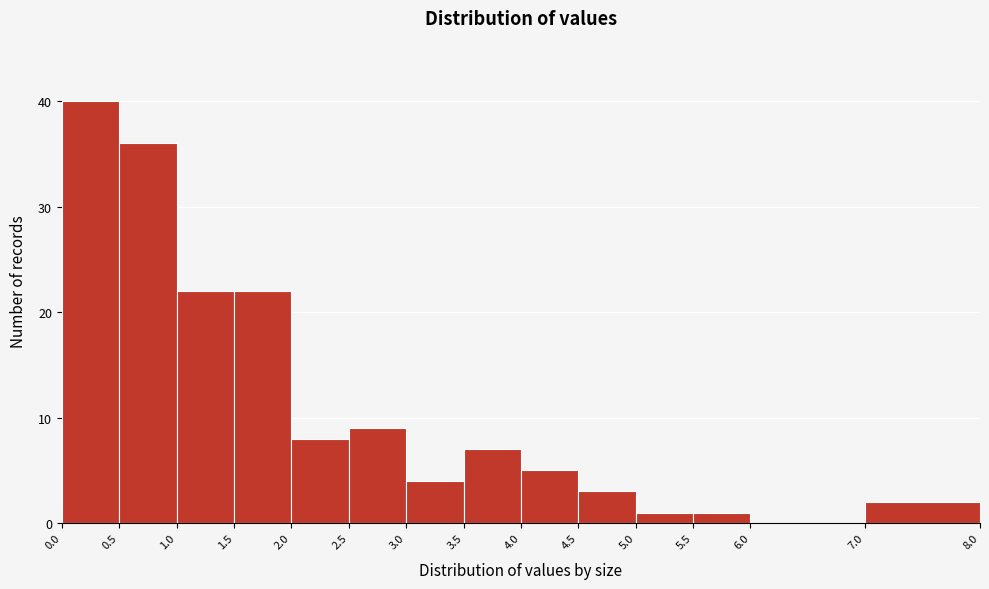

Reading left to right, transcribe this chart: for each bar, give the range it covers on the x-axis and its height. The values are not printed on the chart, so give them approximately, as read against the axis.

0.0 to 0.5: 40
0.5 to 1.0: 36
1.0 to 1.5: 22
1.5 to 2.0: 22
2.0 to 2.5: 8
2.5 to 3.0: 9
3.0 to 3.5: 4
3.5 to 4.0: 7
4.0 to 4.5: 5
4.5 to 5.0: 3
5.0 to 5.5: 1
5.5 to 6.0: 1
6.0 to 7.0: 0
7.0 to 8.0: 2